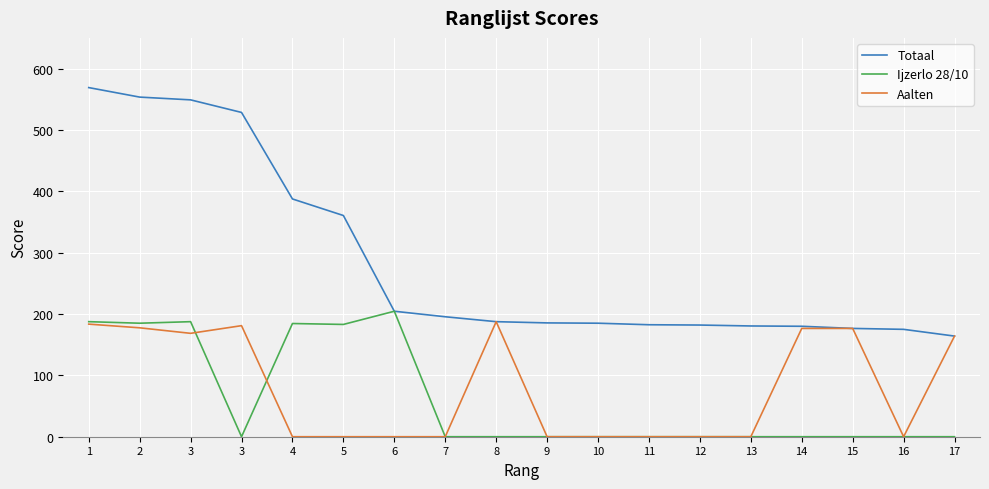

Which category has the highest value across all series?

1